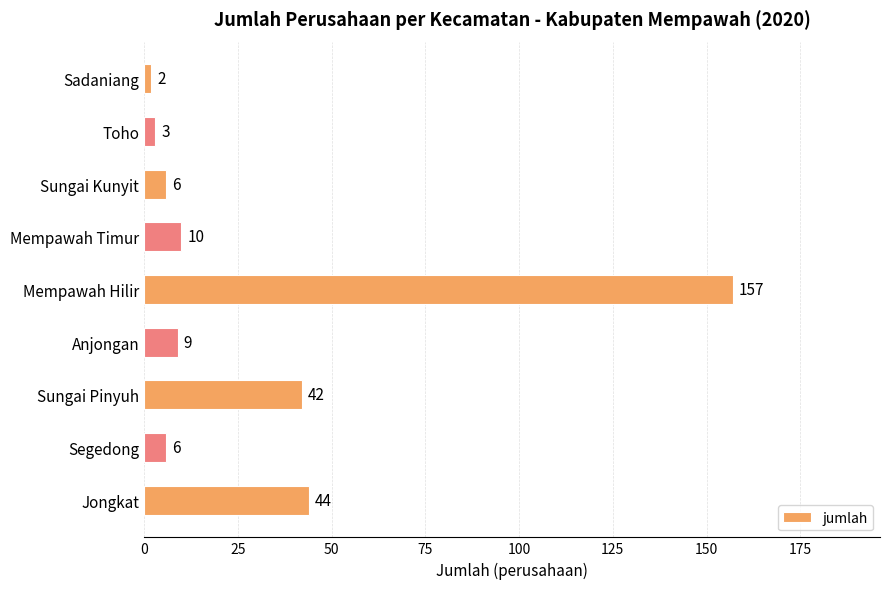

Count the number of categories in the chart.

9